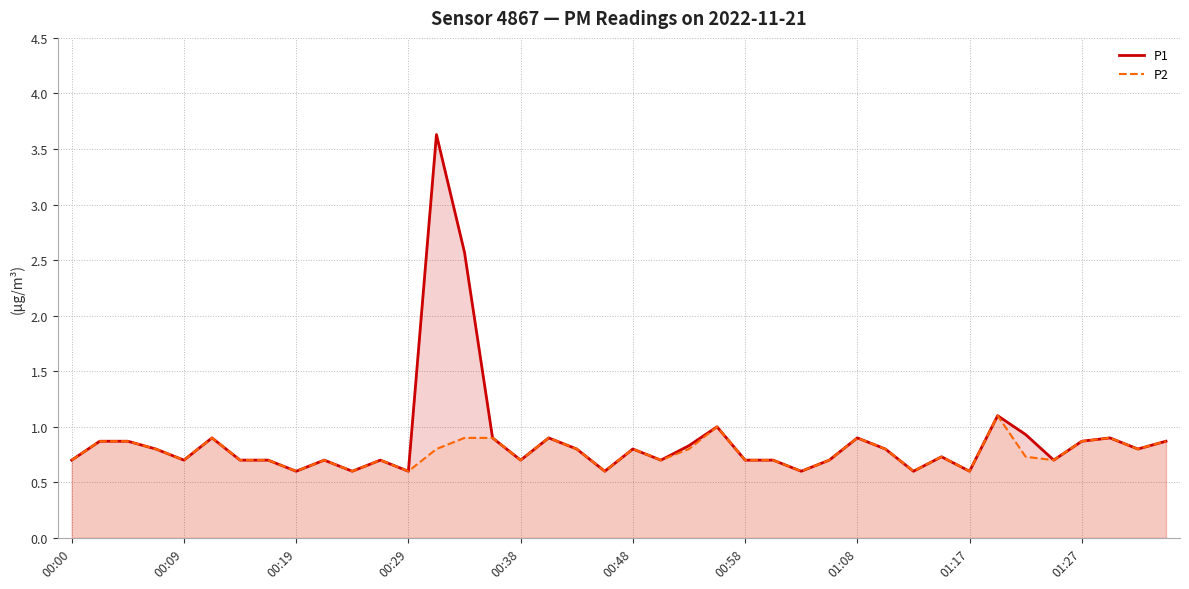

What is the difference between the second highest and minimum values in the P1 series?

2.0